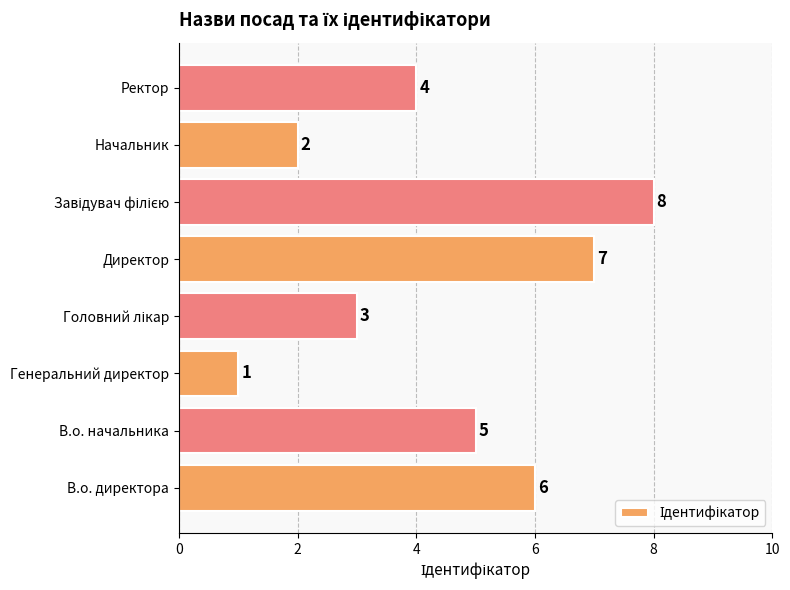

Reading bottom to top, extract all data points from this chart.

6	5	1	3	7	8	2	4